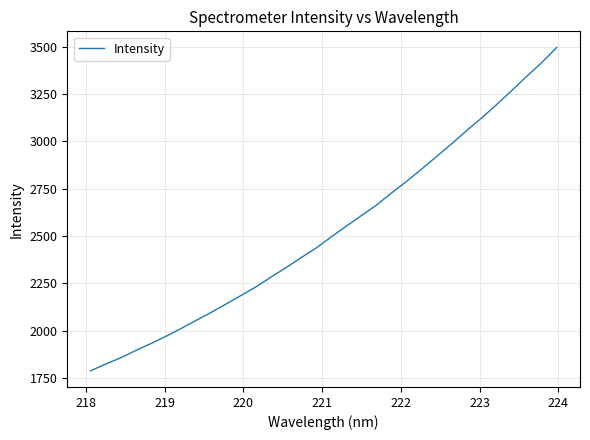

Does the chart display data point markers on the line(s)?

No